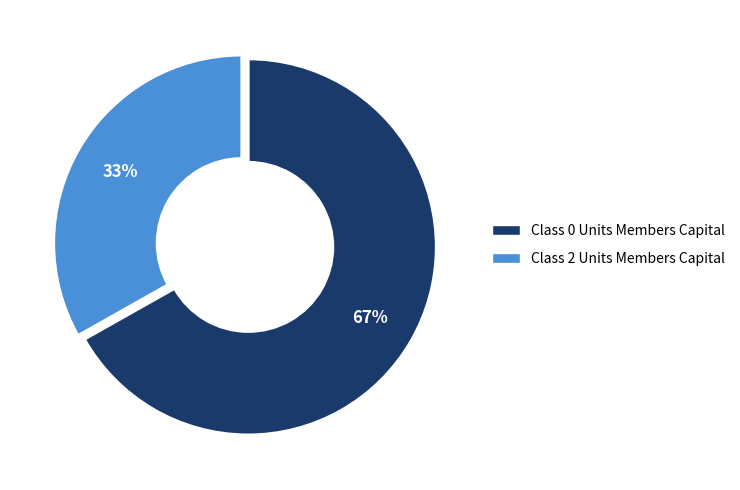

Does any single category account for the majority?

Yes